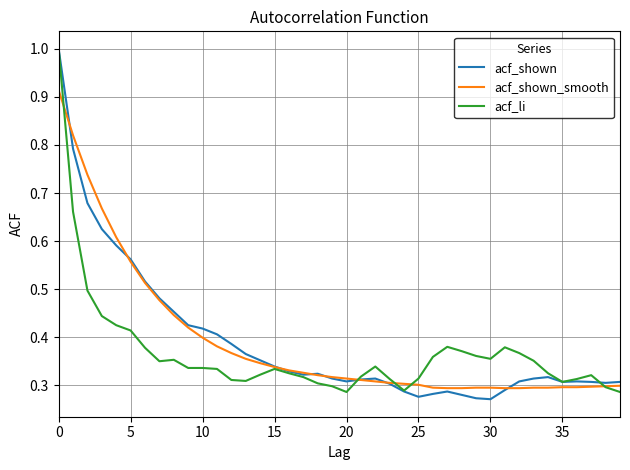

What is the highest value of the acf_shown series?

1.0